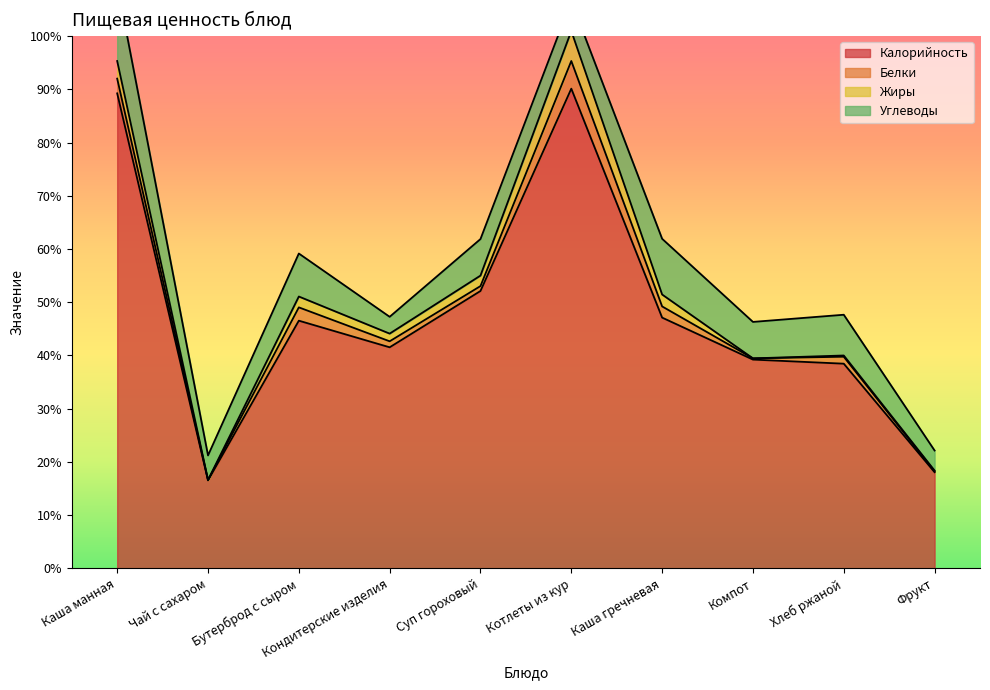

Reading left to right, transcribe all the data shown in this chart.

Калорийность: Каша манная=232.0	Чай с сахаром=43.0	Бутерброд с сыром=121.0	Кондитерские изделия=108.0	Суп гороховый=135.5	Котлеты из кур=234.3	Каша гречневая=122.5	Компот=102.0	Хлеб ржаной=100.0	Фрукт=47.0
Белки: Каша манная=7.2	Чай с сахаром=0.2	Бутерброд с сыром=6.5	Кондитерские изделия=2.9	Суп гороховый=2.4	Котлеты из кур=13.5	Каша гречневая=5.5	Компот=0.6	Хлеб ржаной=3.4	Фрукт=0.4
Жиры: Каша манная=8.6	Чай с сахаром=0.0	Бутерброд с сыром=5.3	Кондитерские изделия=3.8	Суп гороховый=5.1	Котлеты из кур=14.7	Каша гречневая=5.8	Компот=0.0	Хлеб ржаной=0.6	Фрукт=0.4
Углеводы: Каша манная=37.4	Чай с сахаром=12.0	Бутерброд с сыром=21.0	Кондитерские изделия=8.2	Суп гороховый=17.8	Котлеты из кур=14.6	Каша гречневая=27.2	Компот=17.8	Хлеб ржаной=19.9	Фрукт=9.8